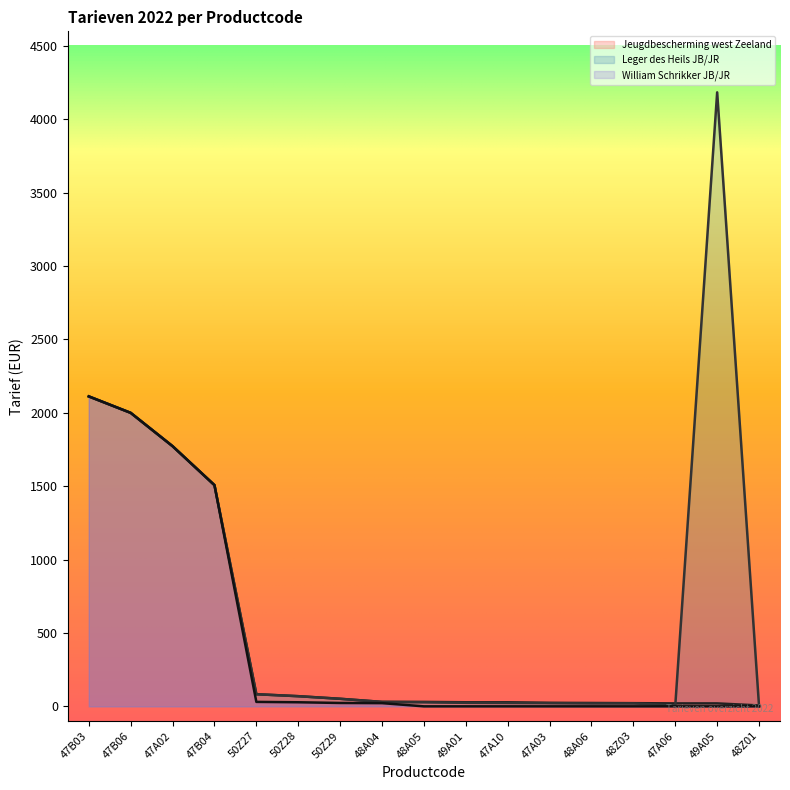

How many lines are shown in the chart?

3